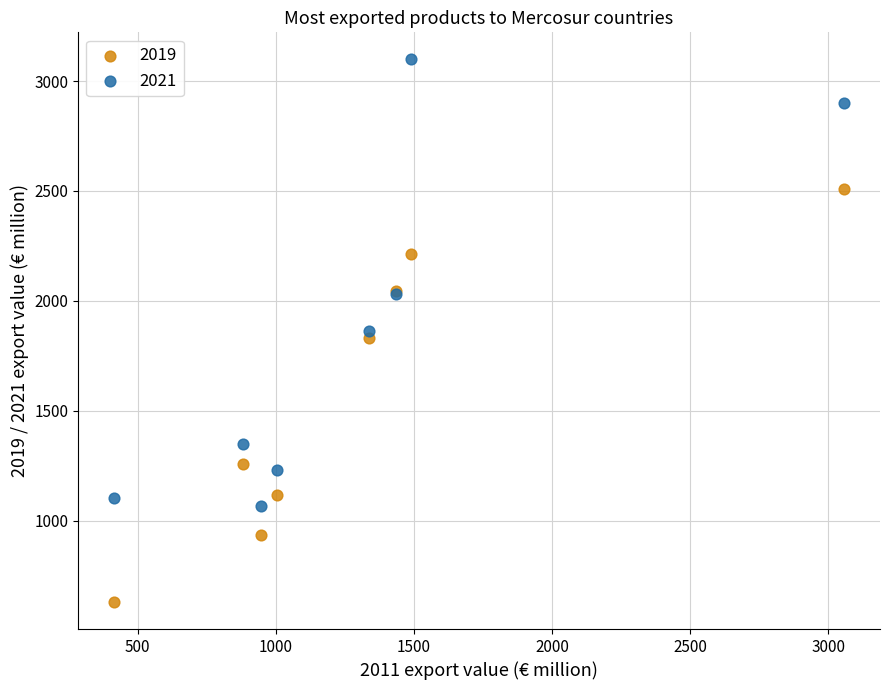

Which series has the widest spread of Y values?

2021